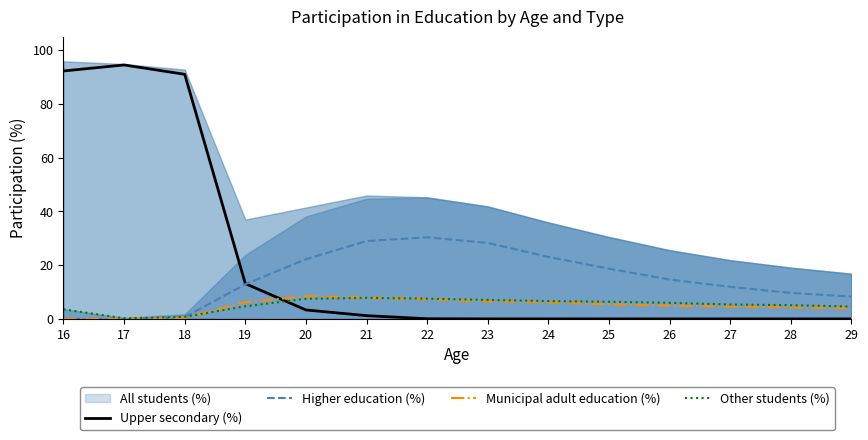

True or false: Higher education (%) has a value of 5.9 at 27.

False